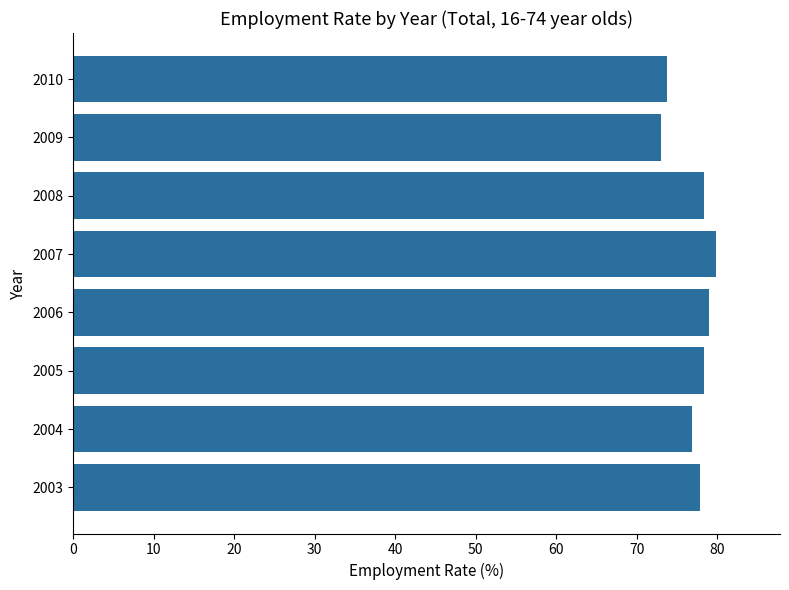

What is the difference between the values at 2005 and 2010?

4.5